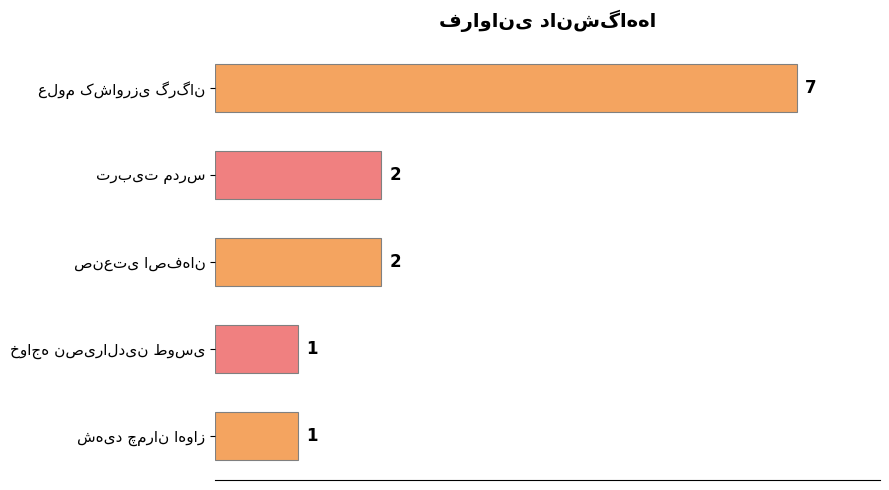

Are the bars horizontal?

Yes